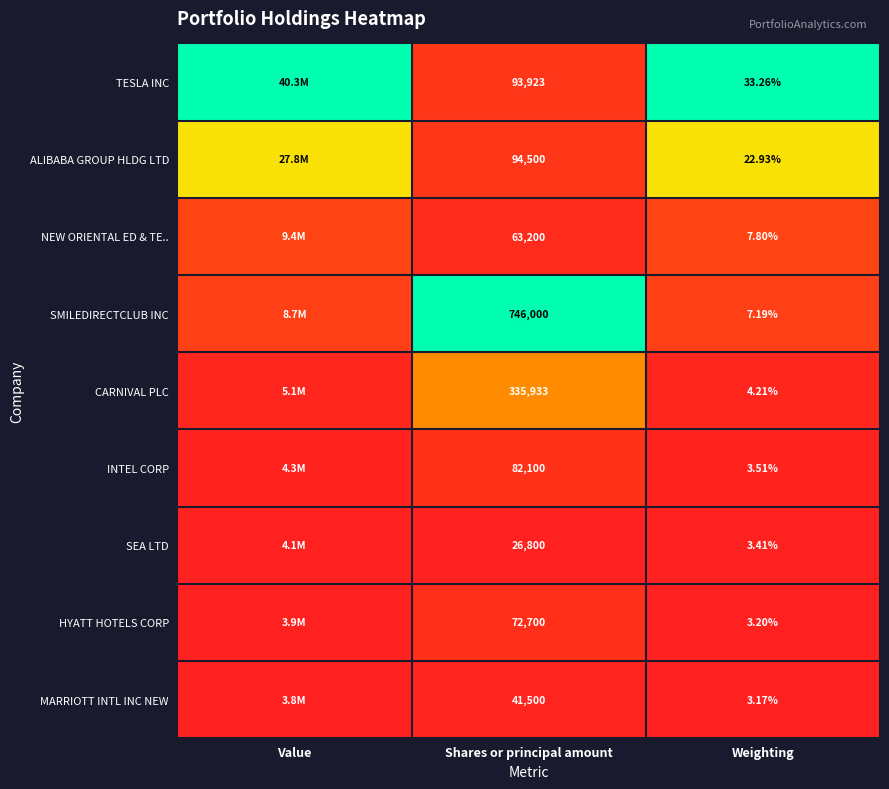

Is the value of SMILEDIRECTCLUB INC at Weighting greater than the value of CARNIVAL PLC at Weighting?

Yes